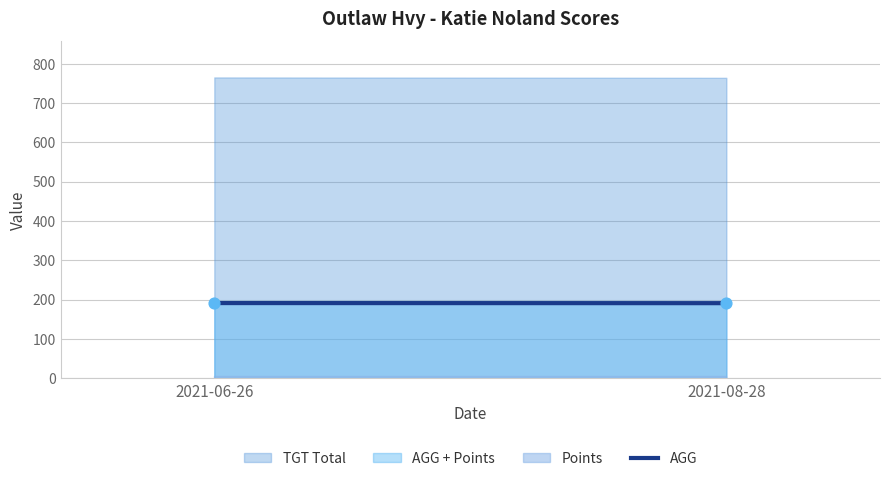

What is the average Y value?

191.1